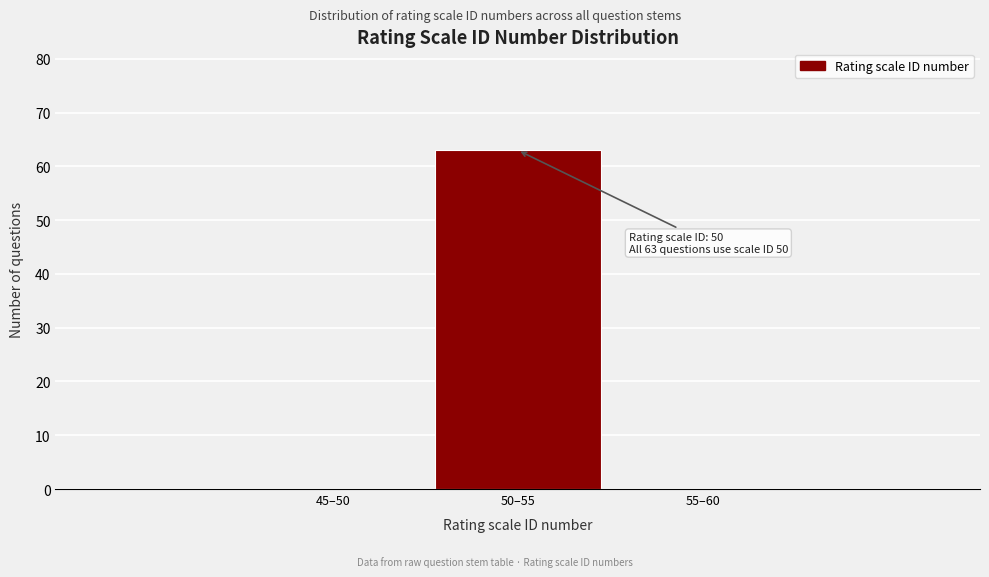

Reading left to right, extract all data points from this chart.

45–50=0	50–55=63	55–60=0